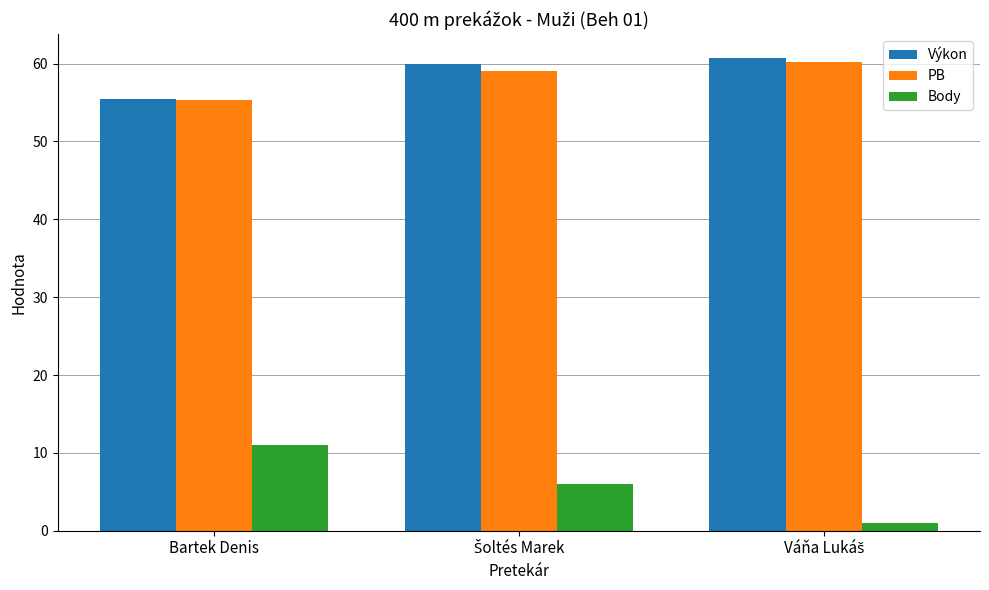

What is the spread (max minus min) of values at Bartek Denis?

44.4